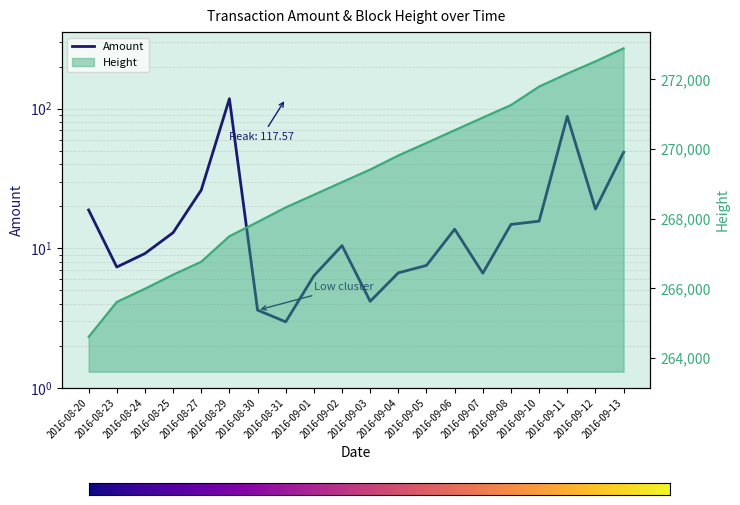

What is the difference between the maximum and minimum values in the Amount series?

114.6